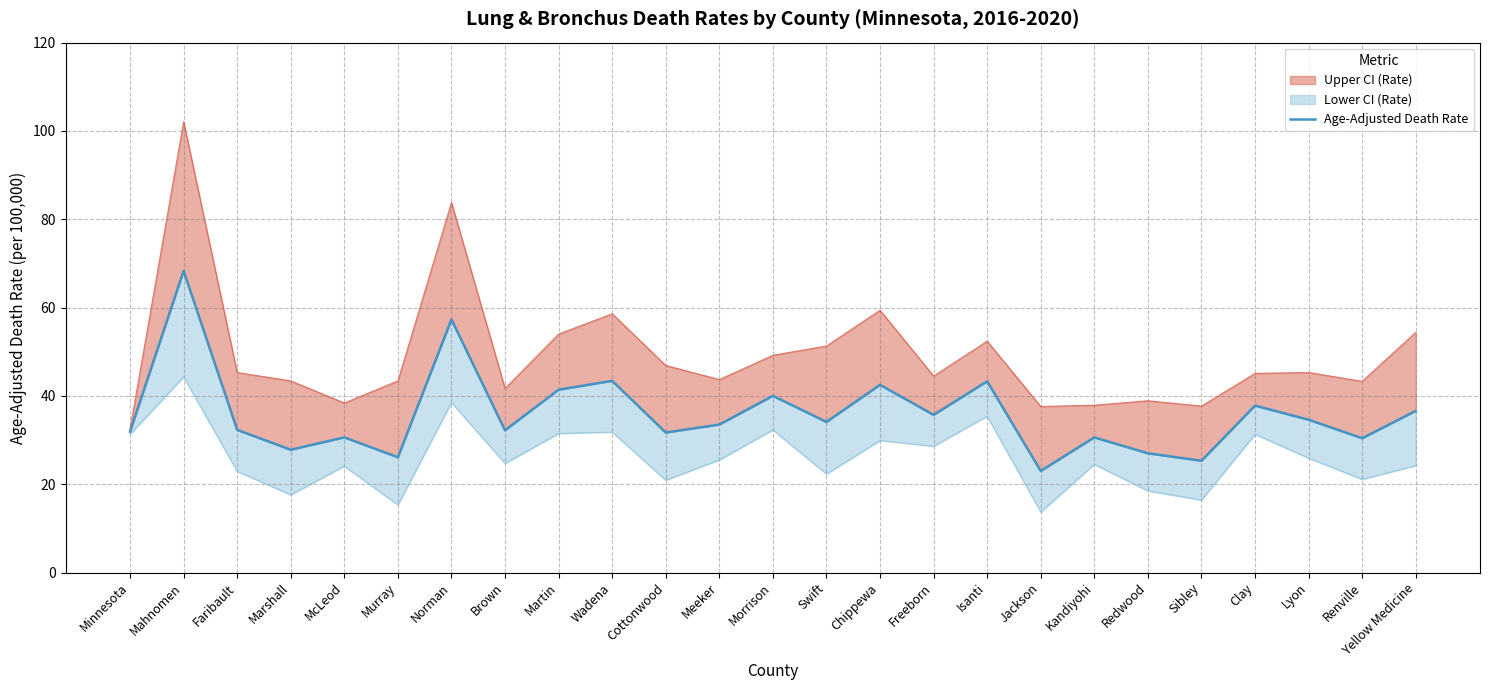

What is the smallest value displayed?

23.0